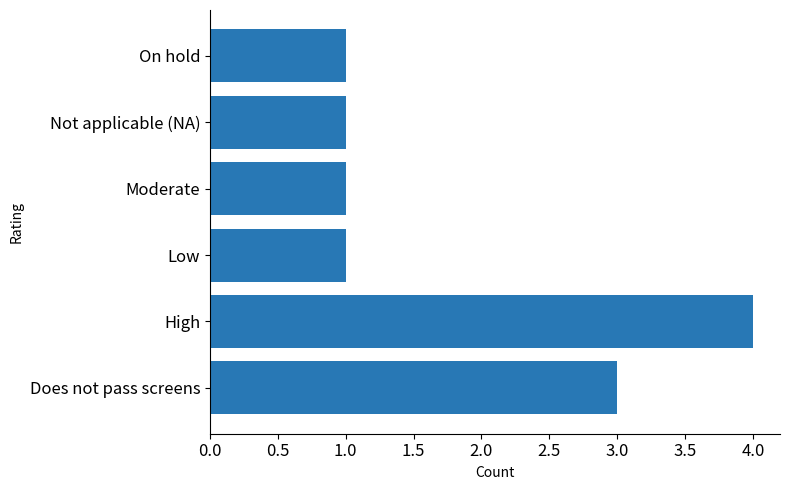

What is the difference between the second highest and second lowest values?

2